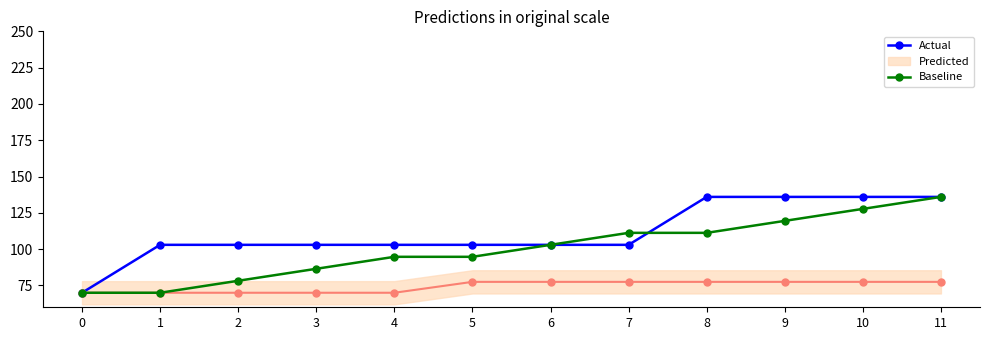

True or false: Baseline has more than 2 interior local peaks.

False